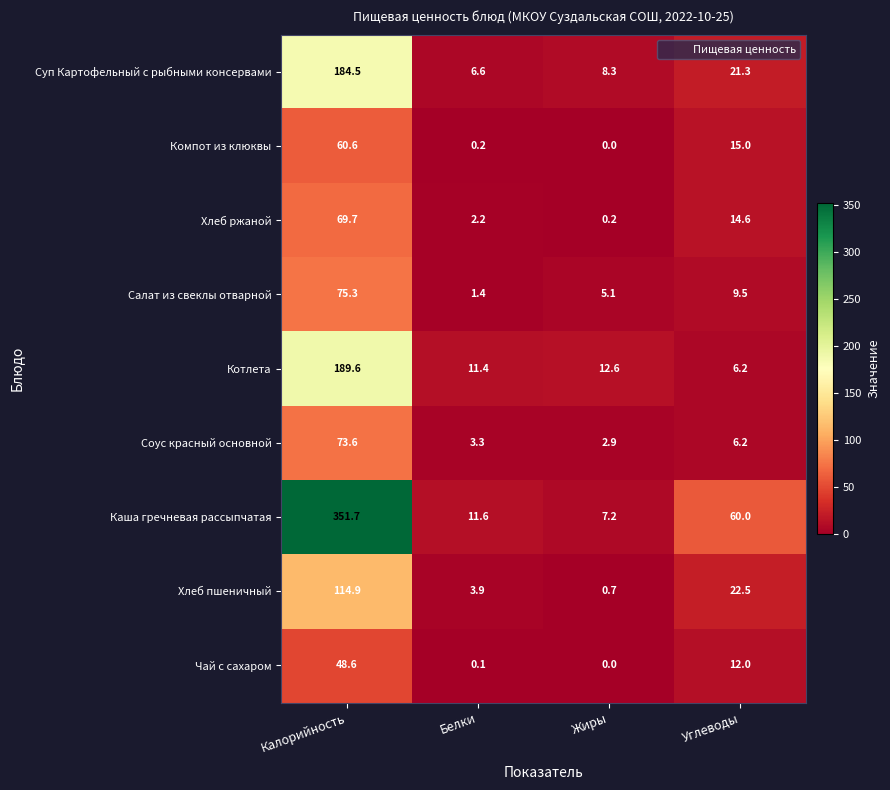

Which series has the widest spread of values?

Каша гречневая рассыпчатая